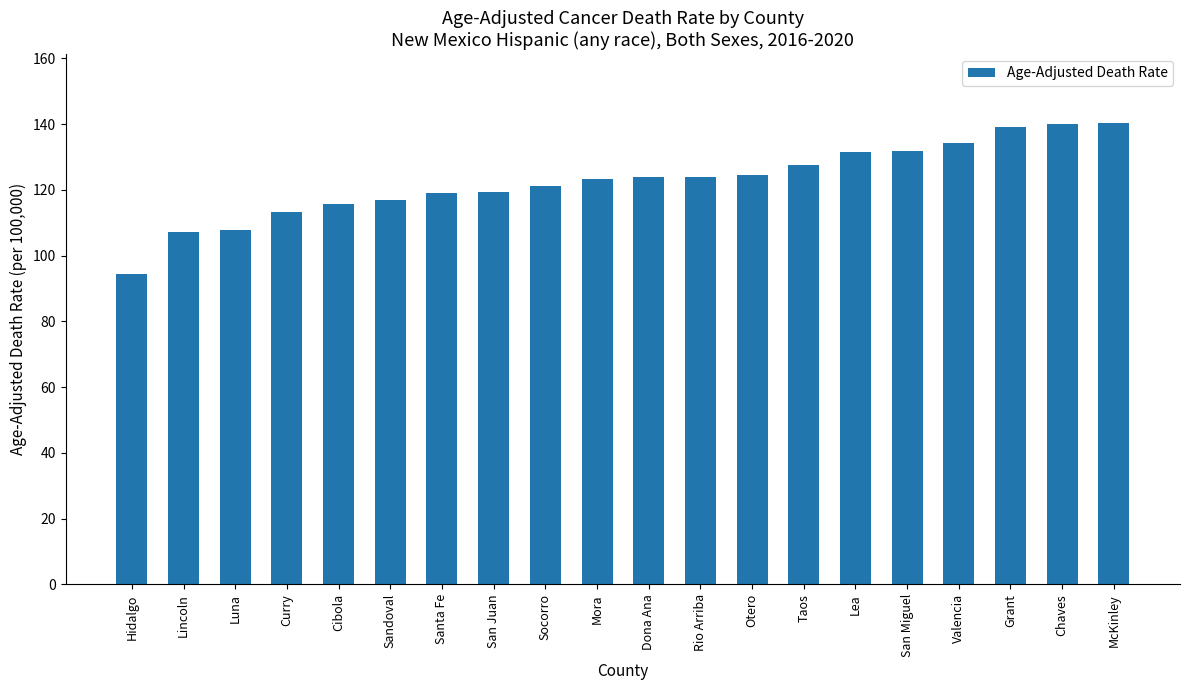

What is the label of the 1st bar from the left?

Hidalgo